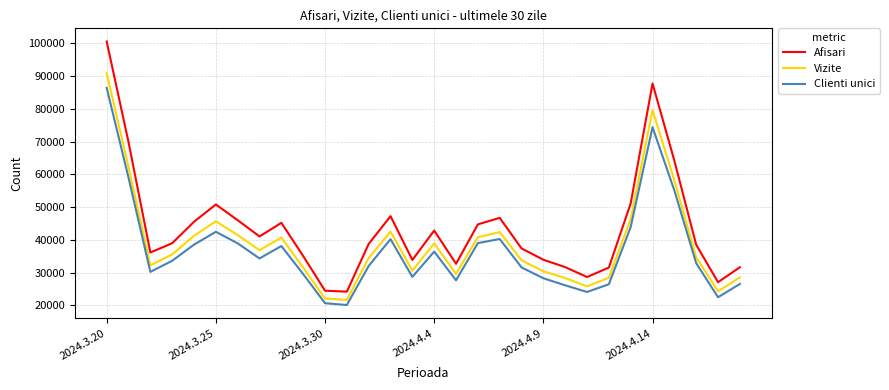

What is the difference between the maximum and minimum values in the Afisari series?

76411